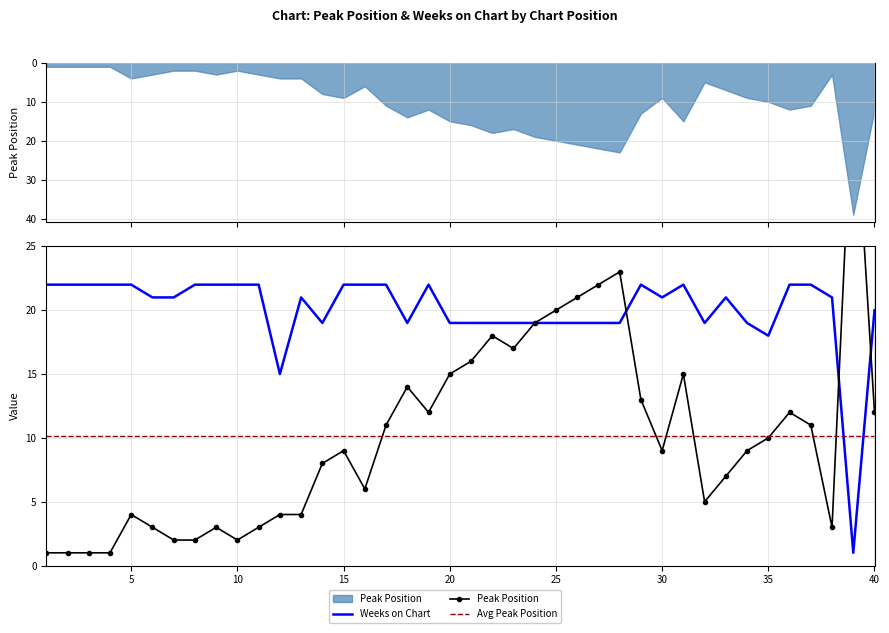

Reading left to right, extract all data points from this chart.

Weeks on Chart: 22.0	22.0	22.0	22.0	22.0	21.0	21.0	22.0	22.0	22.0	22.0	15.0	21.0	19.0	22.0	22.0	22.0	19.0	22.0	19.0	19.0	19.0	19.0	19.0	19.0	19.0	19.0	19.0	22.0	21.0	22.0	19.0	21.0	19.0	18.0	22.0	22.0	21.0	1.0	20.0
Peak Position: 1.0	1.0	1.0	1.0	4.0	3.0	2.0	2.0	3.0	2.0	3.0	4.0	4.0	8.0	9.0	6.0	11.0	14.0	12.0	15.0	16.0	18.0	17.0	19.0	20.0	21.0	22.0	23.0	13.0	9.0	15.0	5.0	7.0	9.0	10.0	12.0	11.0	3.0	39.0	12.0
Avg Peak Position: 10.2	10.2	10.2	10.2	10.2	10.2	10.2	10.2	10.2	10.2	10.2	10.2	10.2	10.2	10.2	10.2	10.2	10.2	10.2	10.2	10.2	10.2	10.2	10.2	10.2	10.2	10.2	10.2	10.2	10.2	10.2	10.2	10.2	10.2	10.2	10.2	10.2	10.2	10.2	10.2